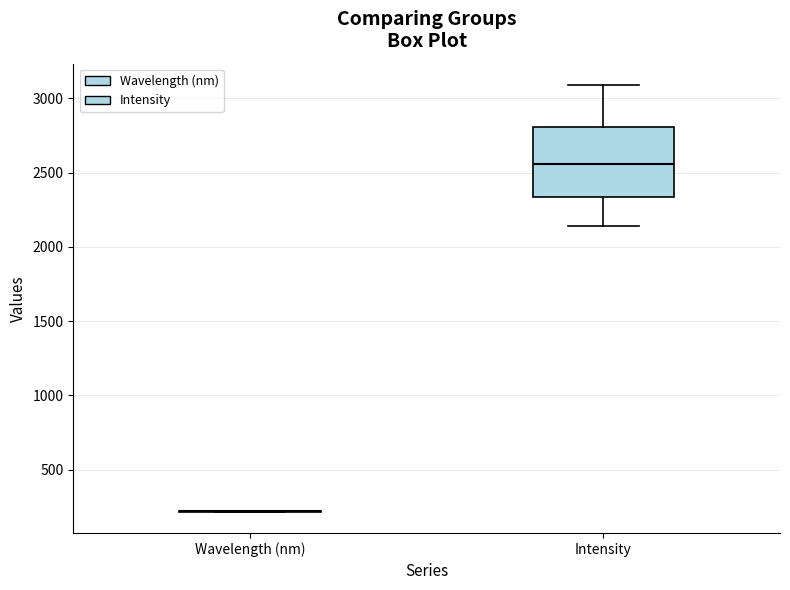

Reading left to right, transcribe this box plot: for each box, give where its median line is, the range the box spans, and where its two whiskers end, as read against the y-axis. The values are not printed on the chart, so give them approximately, as read against the axis.

Wavelength (nm): box collapsed to a line at 200, whiskers 200 to 200
Intensity: median 2550, box 2350 to 2800, whiskers 2150 to 3100